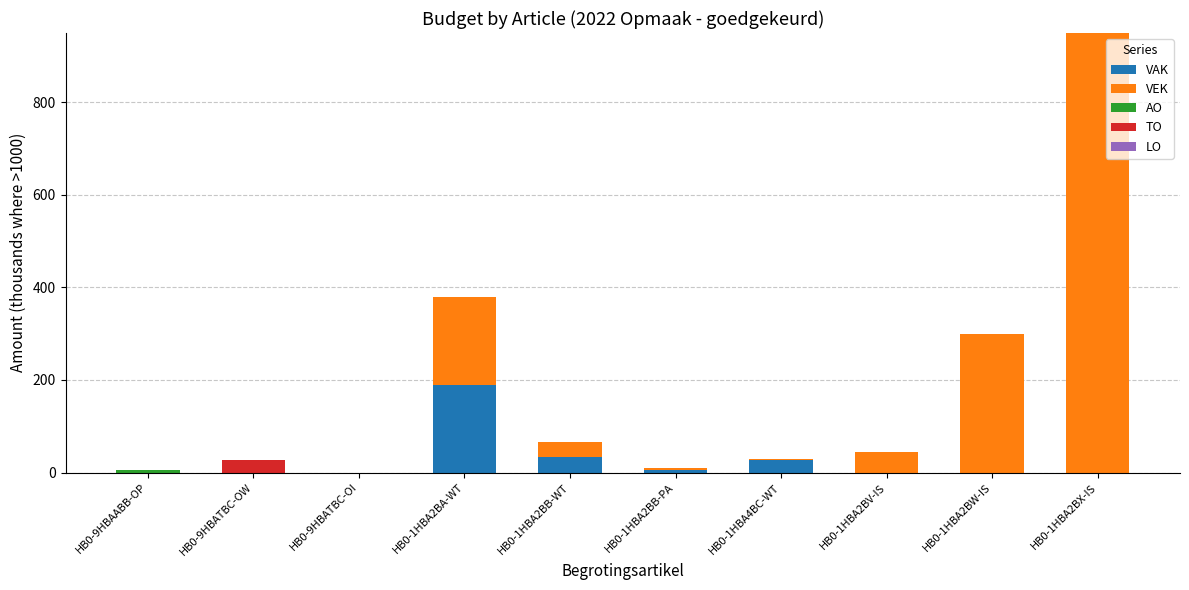

Is it true that VAK equals 34.4 at HB0-1HBA2BB-WT?

True